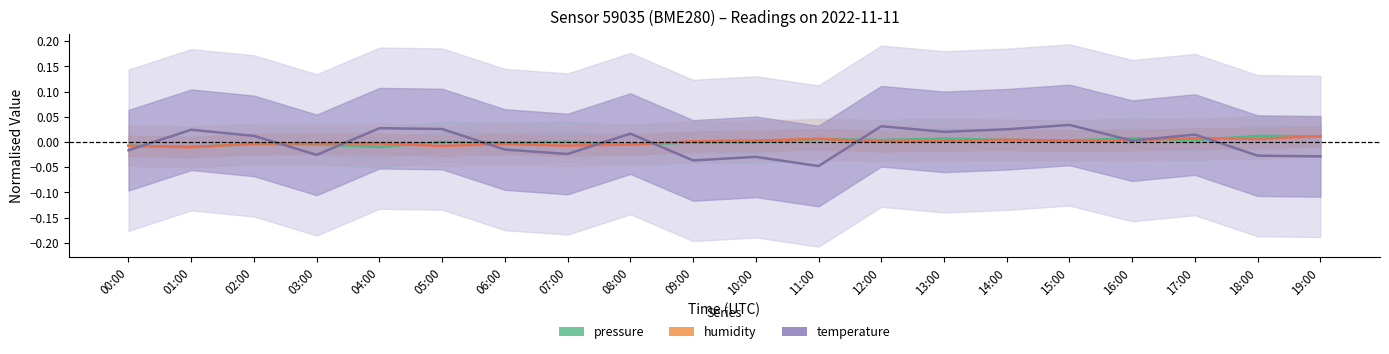

How many data points in humidity are above 0?

11